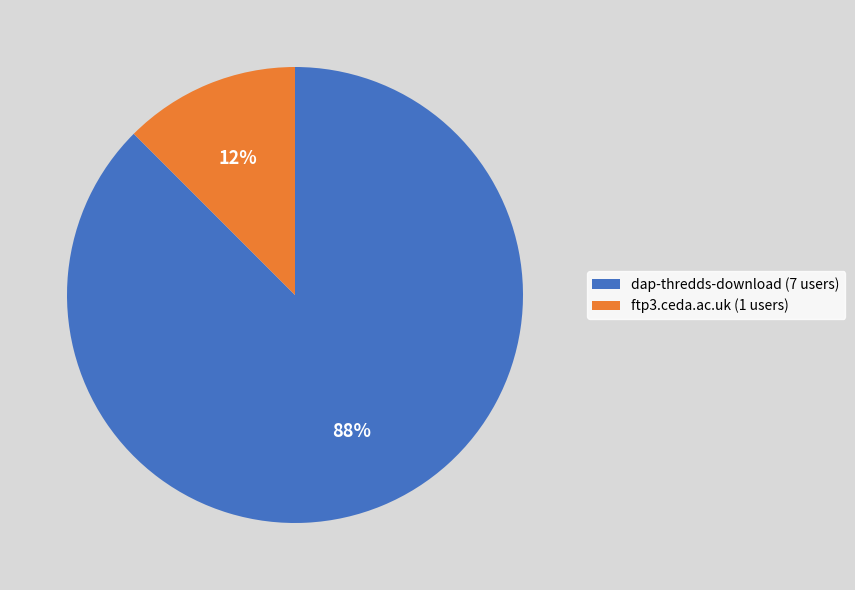

Do ftp3.ceda.ac.uk (1 users) and dap-thredds-download (7 users) together represent more than half of the pie?

Yes